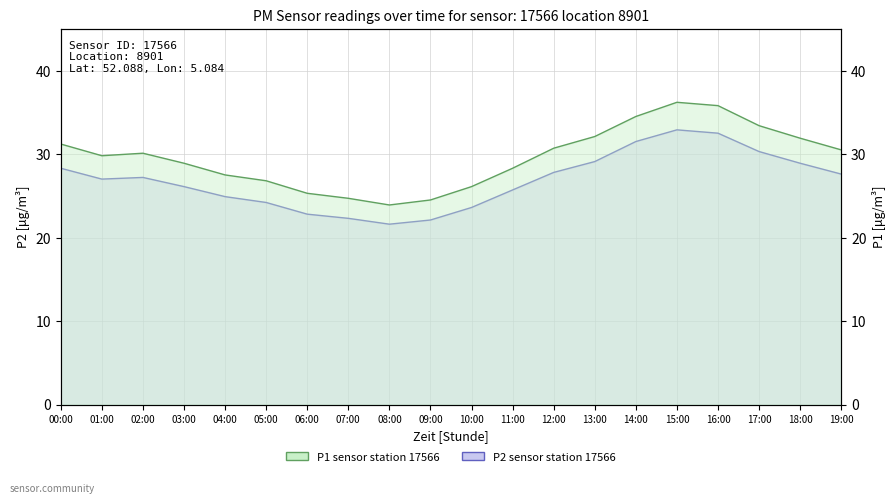

Where is the first local maximum for P2 line?

02:00